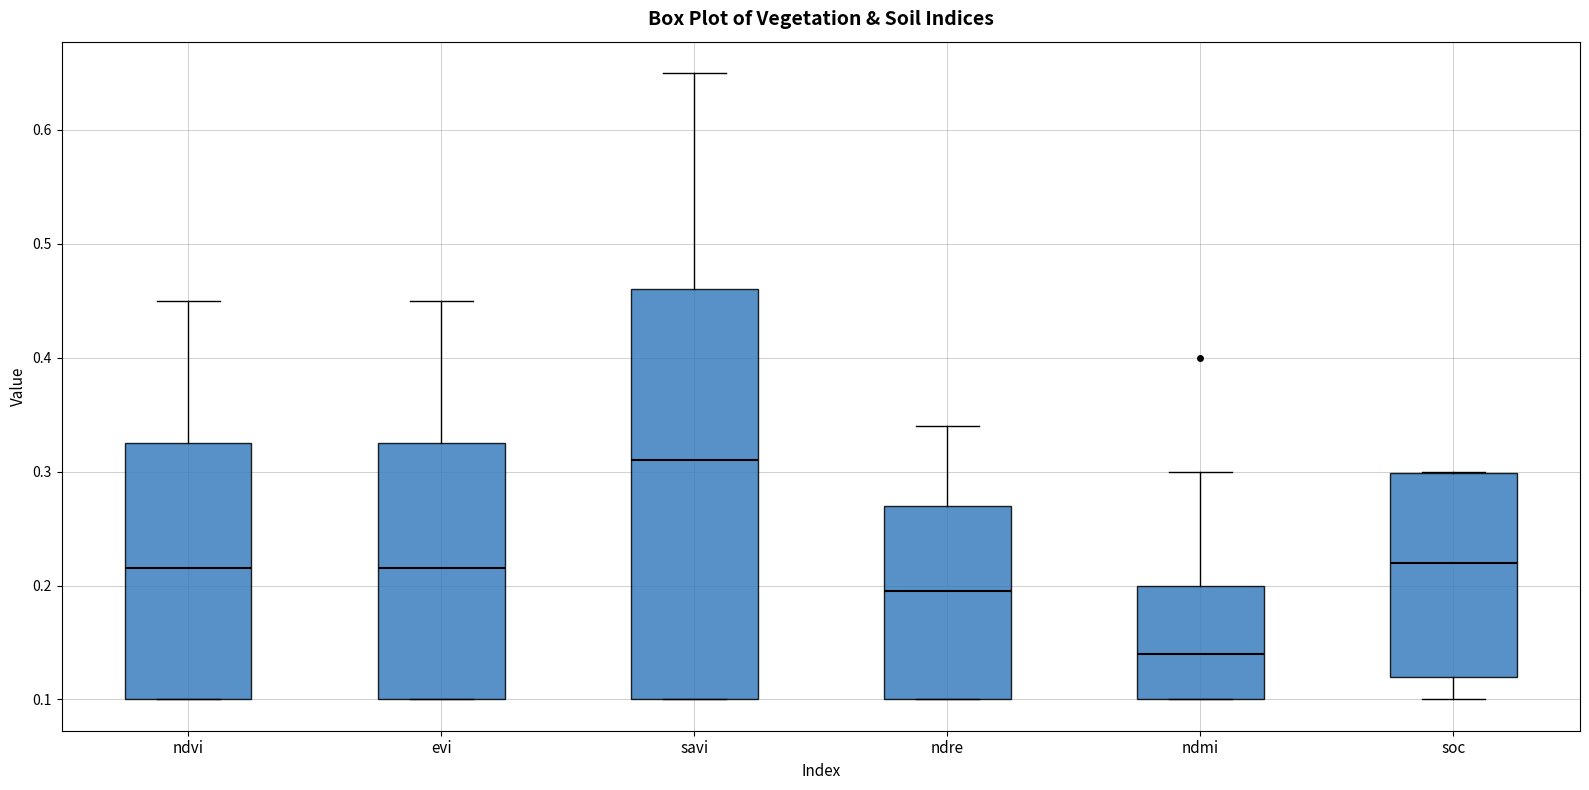

Reading left to right, read every box against the y-axis: the position of its median line, the range the box covers, and the ends of its whiskers. The values are not printed on the chart, so give them approximately, as read against the axis.

ndvi: median 0.22, box 0.10 to 0.33, whiskers 0.10 to 0.45
evi: median 0.22, box 0.10 to 0.33, whiskers 0.10 to 0.45
savi: median 0.31, box 0.10 to 0.46, whiskers 0.10 to 0.65
ndre: median 0.20, box 0.10 to 0.27, whiskers 0.10 to 0.34
ndmi: median 0.14, box 0.10 to 0.20, whiskers 0.10 to 0.30
soc: median 0.22, box 0.12 to 0.30, whiskers 0.10 to 0.30